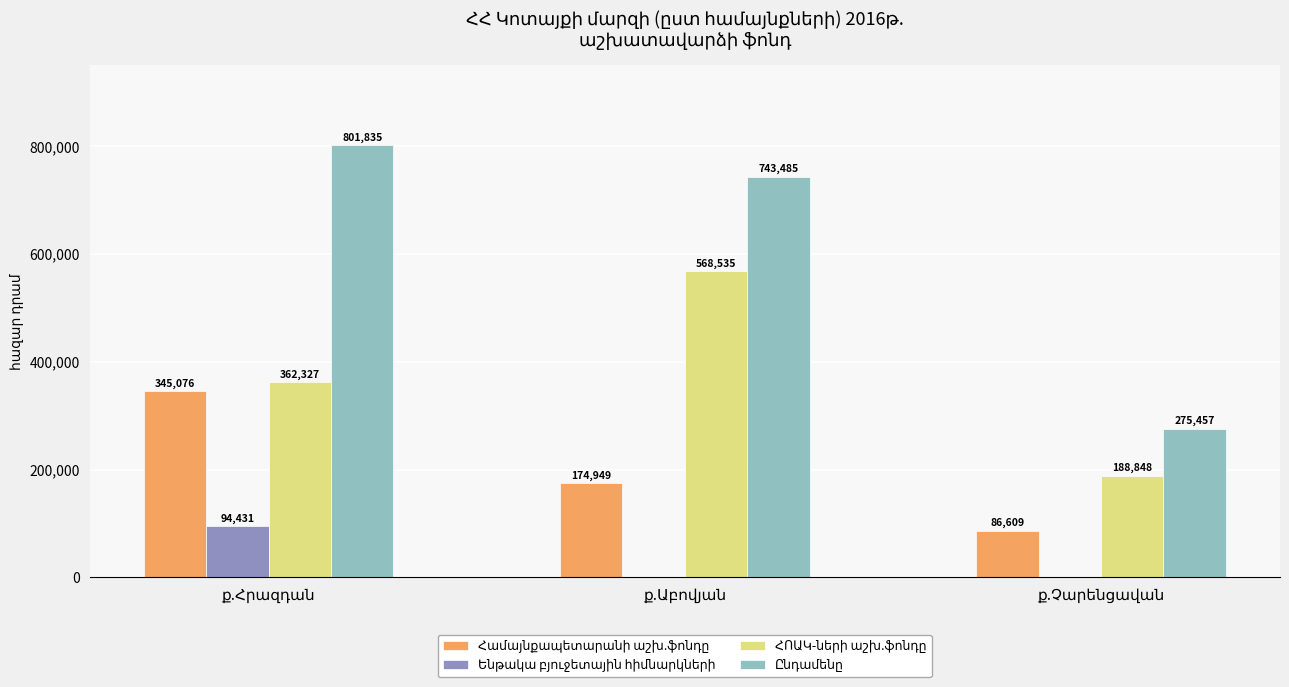

How many series are shown in this chart?

4